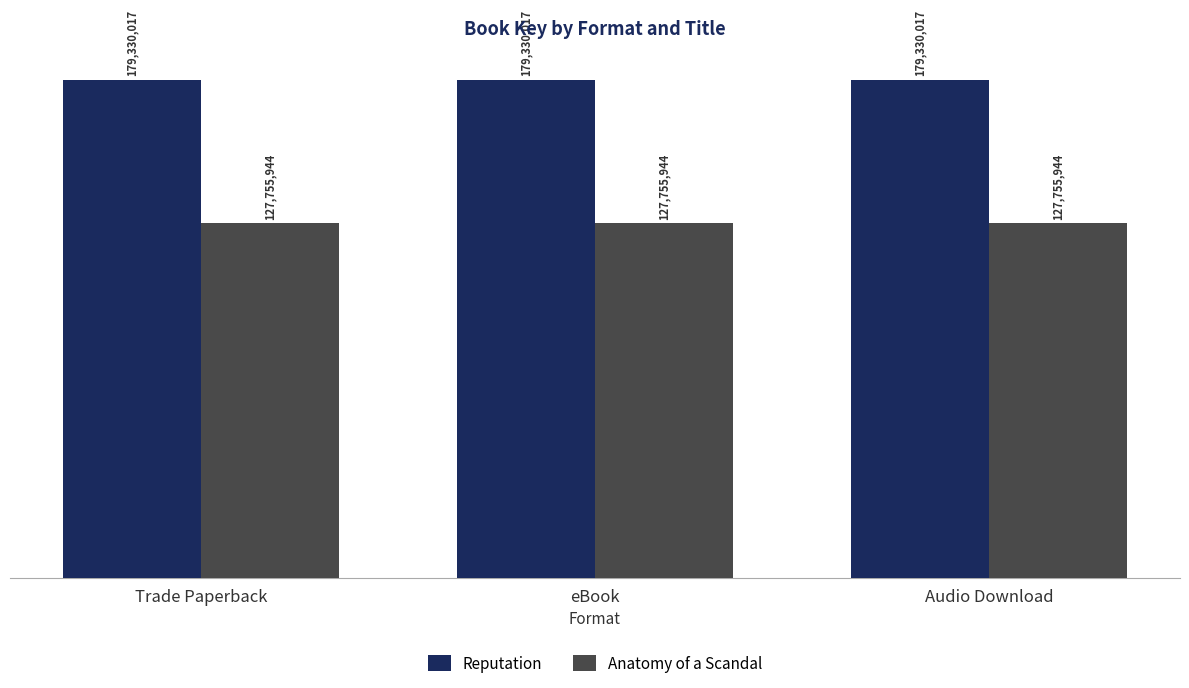

Which series has the largest range (max minus min)?

Reputation